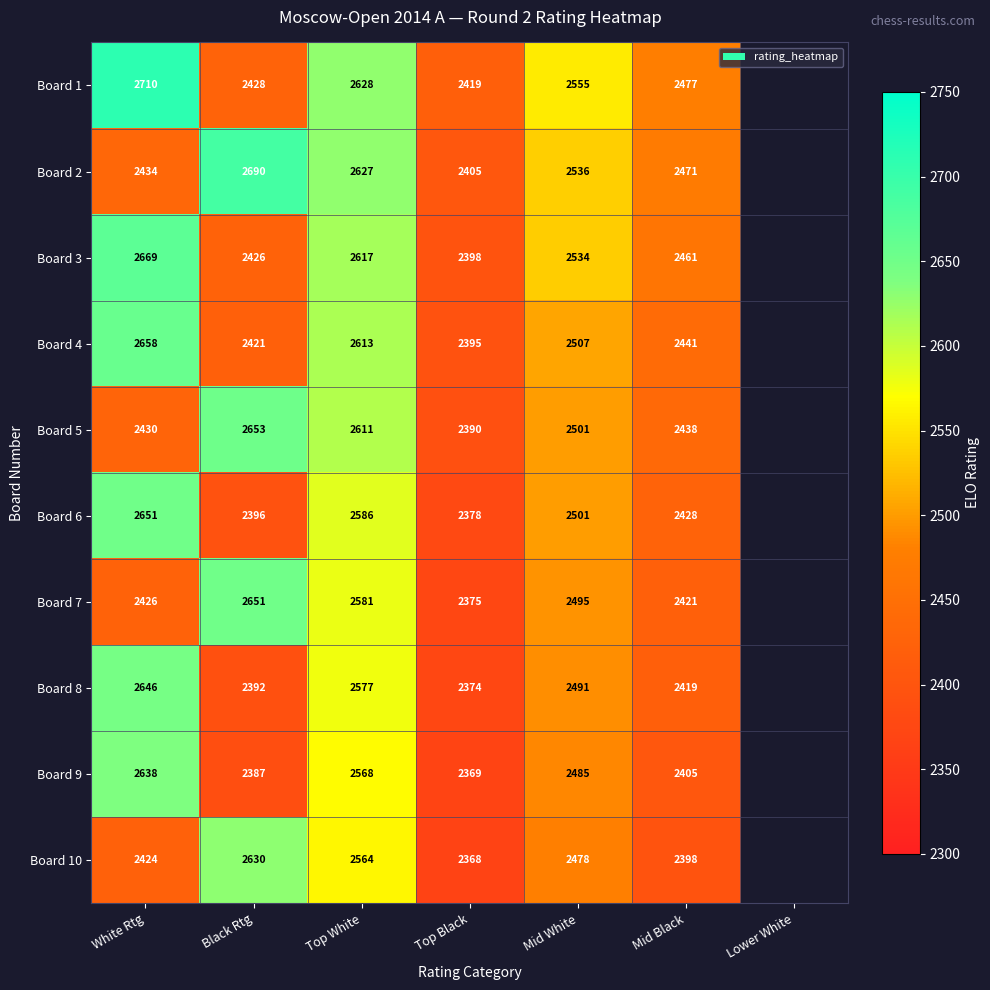

What is the spread (max minus min) of values at Mid White?

77